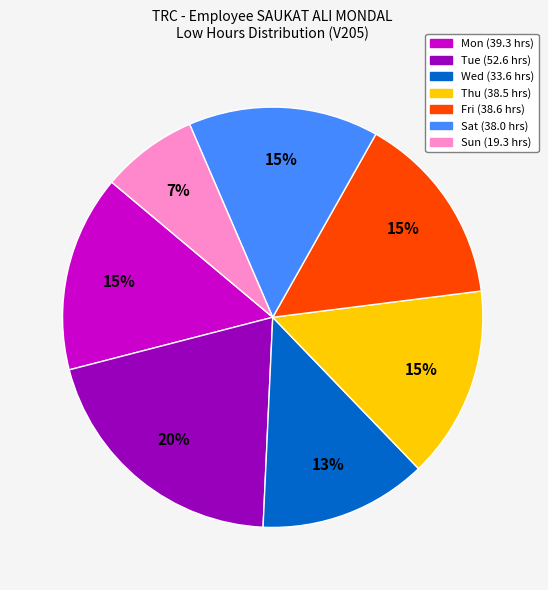

Does any single category account for the majority?

No